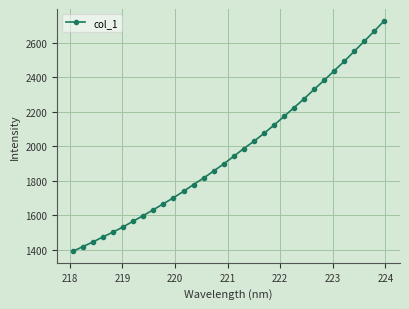

What is the smallest value displayed?

1391.2